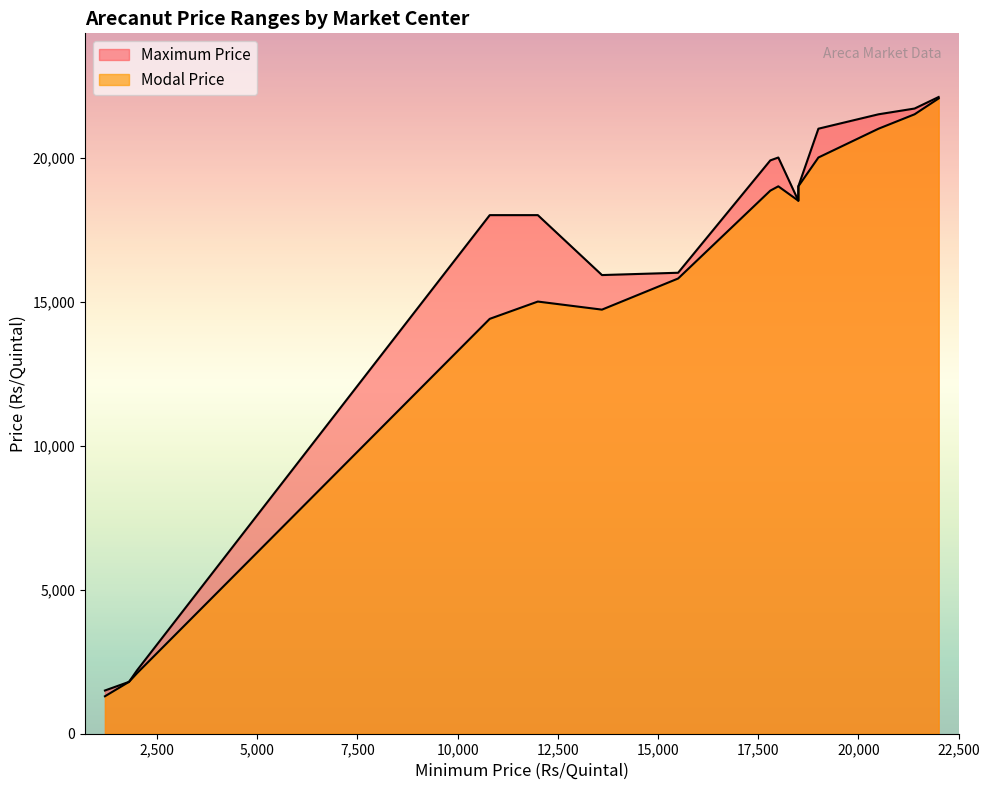

Is it true that Maximum Price equals 1515 at x?

False